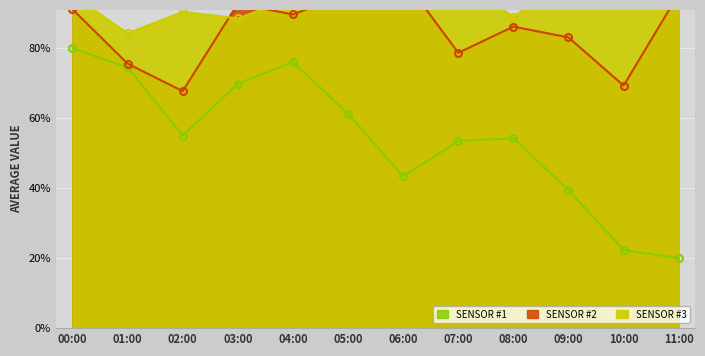

At which label does SENSOR #1 reach its minimum?

11:00